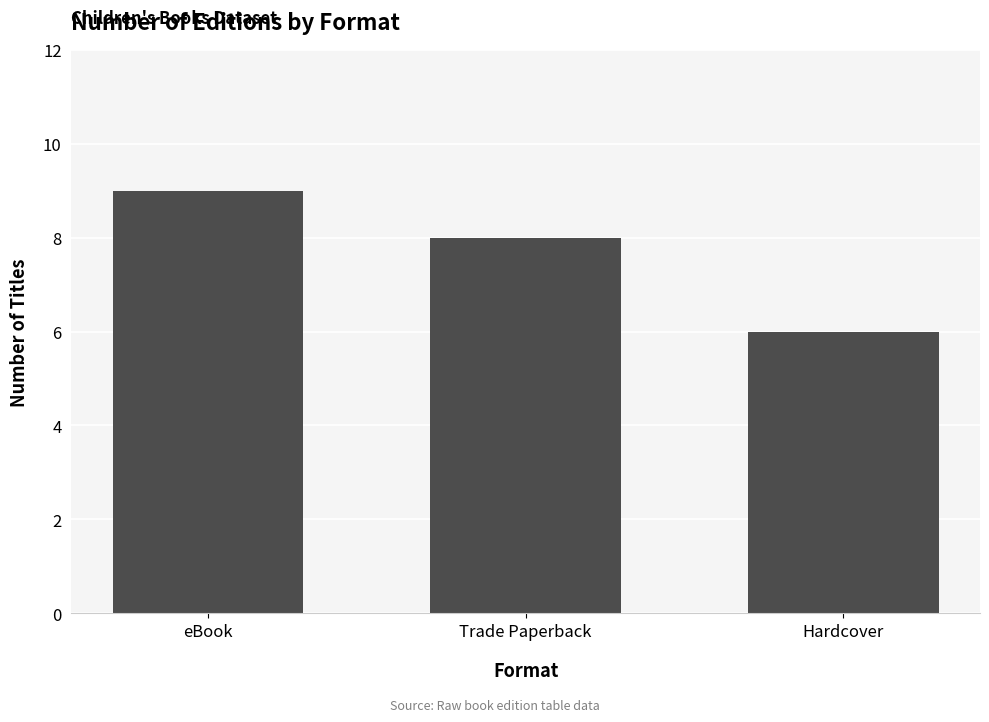

Rank the categories by value from lowest to highest.

Hardcover, Trade Paperback, eBook